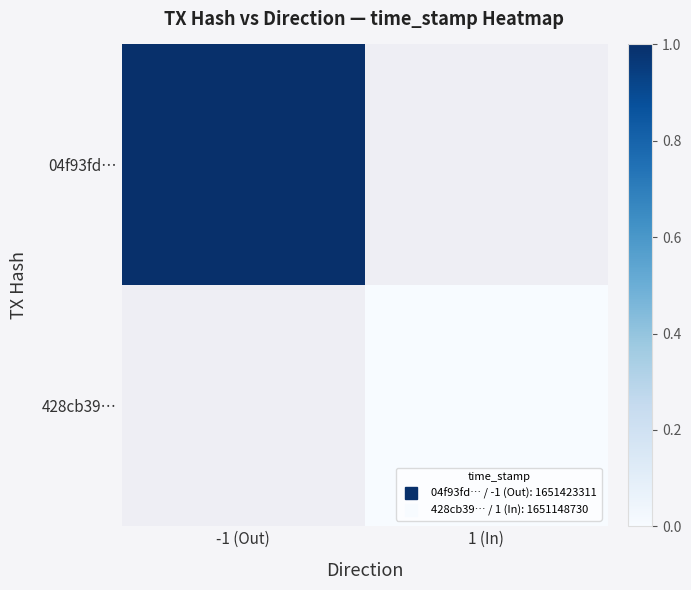

How many categories are shown in the chart?

2